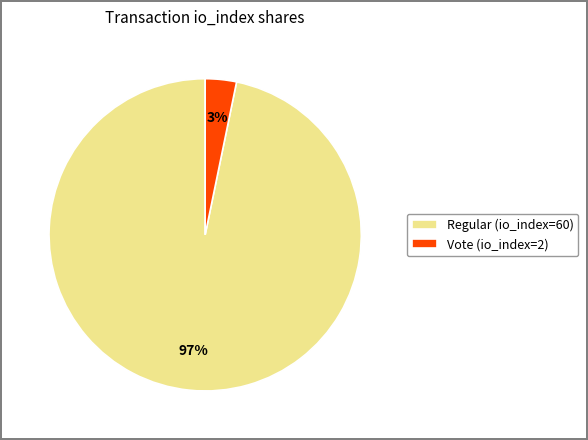

Which slice is the largest?

Regular (io_index=60)